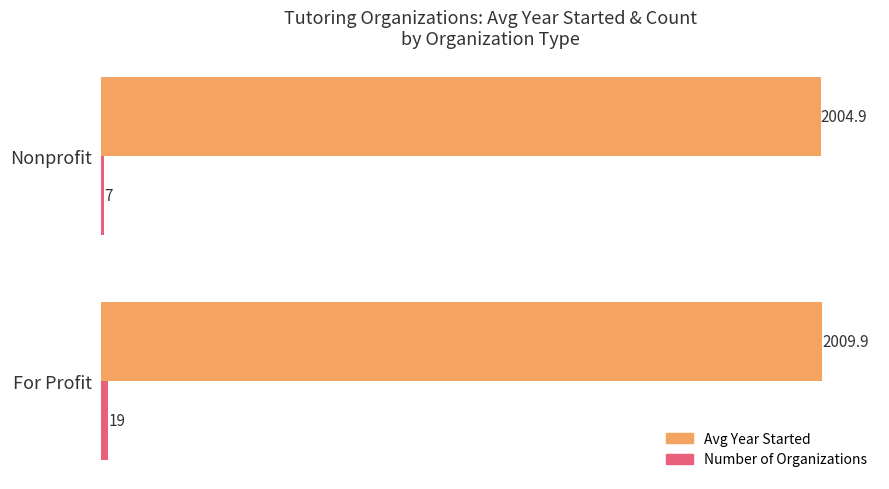

The Avg Year Started series shows 2004.9 at Nonprofit. True or false?

True